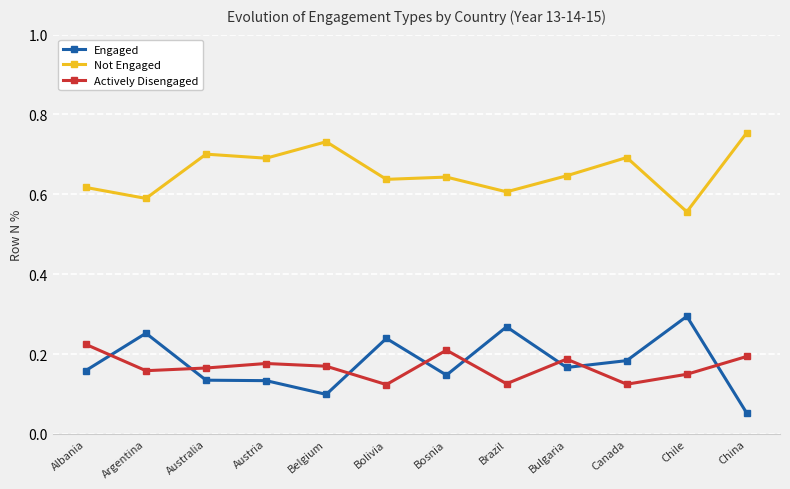

At Argentina, list the series in order from smallest to largest.

Actively Disengaged, Engaged, Not Engaged